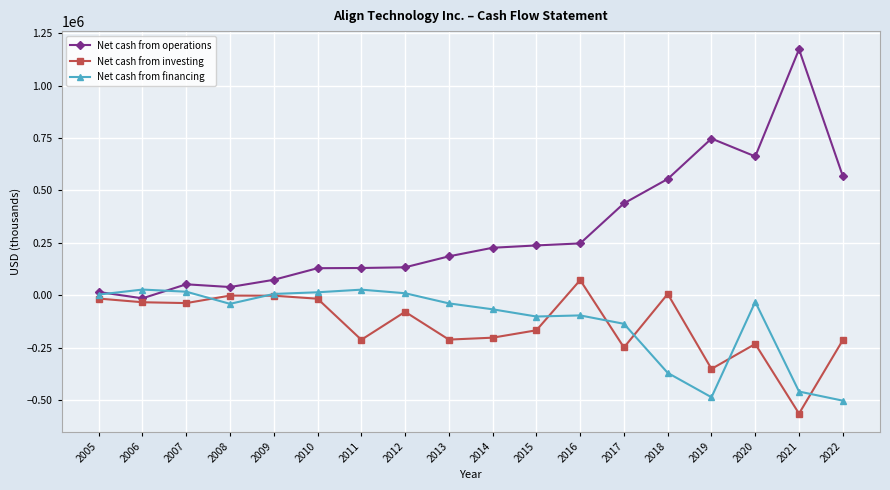

Does the chart have visible grid lines?

Yes